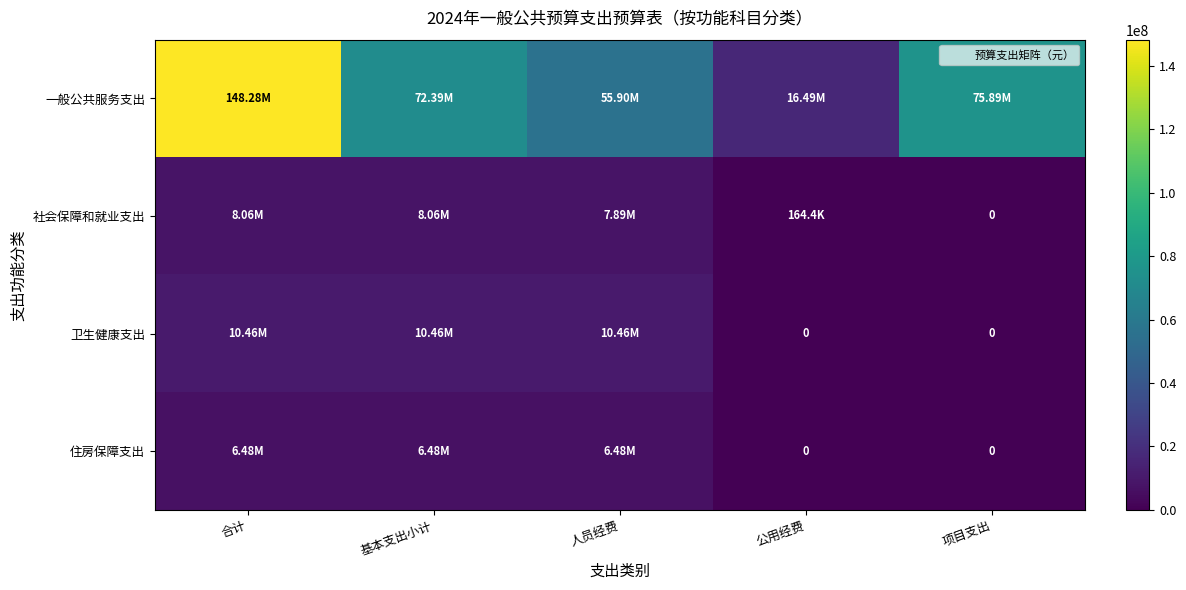

What is the total value across all series at 基本支出小计?

97388845.3